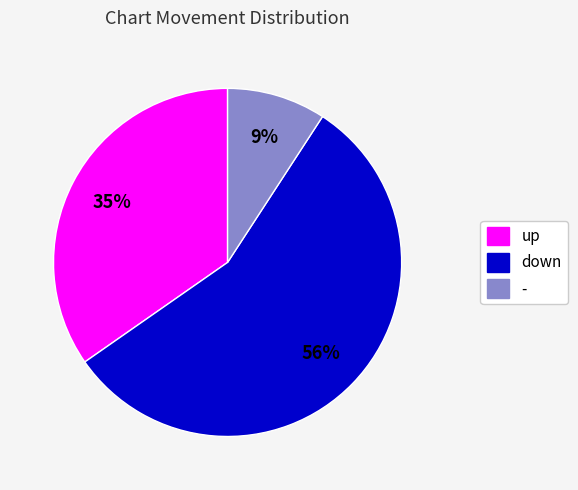

Does down represent more than half of the total?

Yes